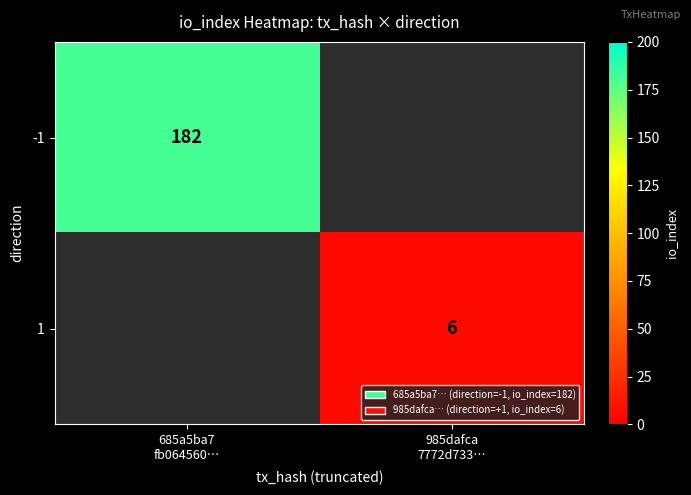

At how many categories does at least one series exceed 13?

1